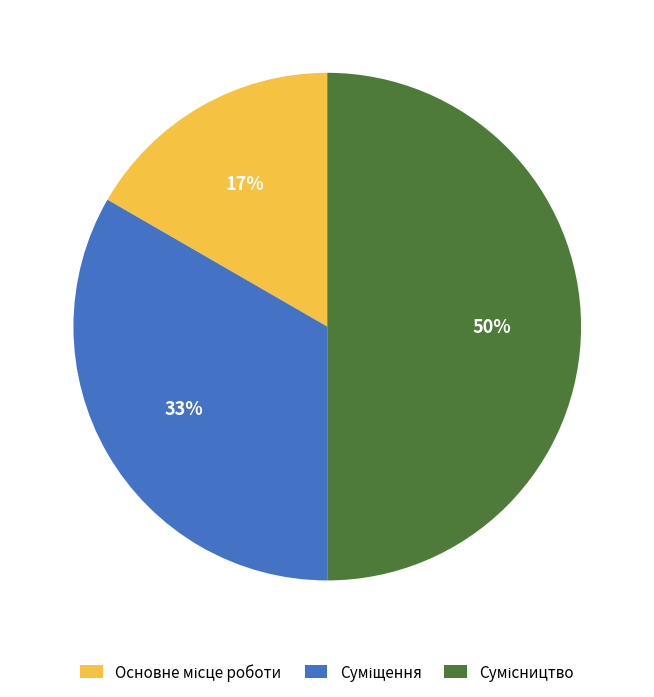

To the nearest percent, what is the average slice percentage?

33%